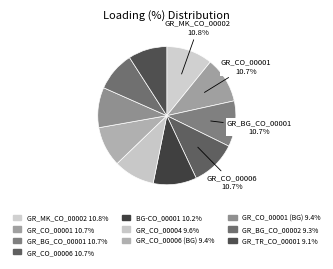

What is the largest slice in the pie chart?

GR_MK_CO_00002